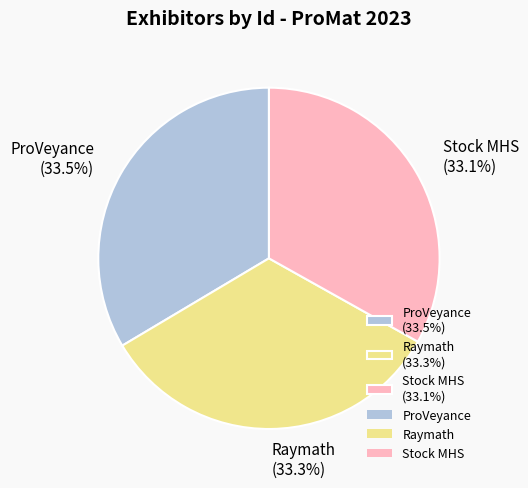

To the nearest percent, what is the average slice percentage?

33%